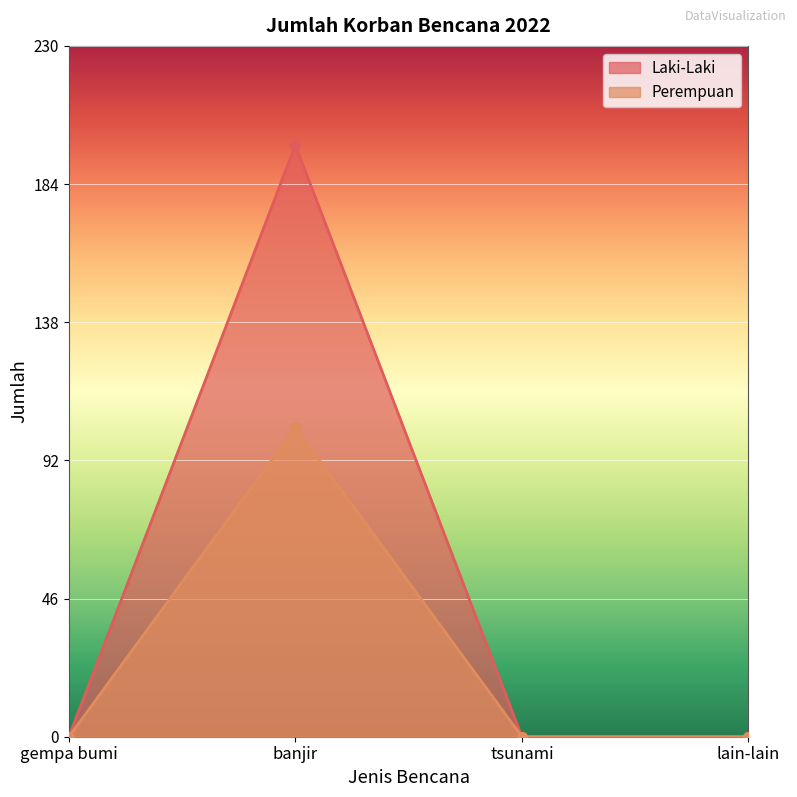

How many lines are shown in the chart?

2